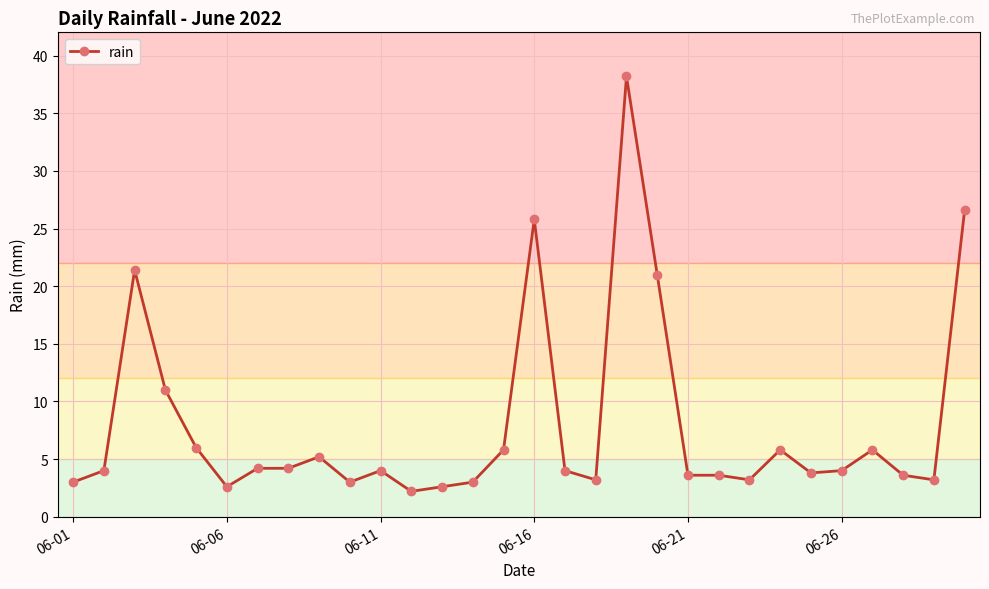

True or false: the data has more than 2 interior local peaks.

True